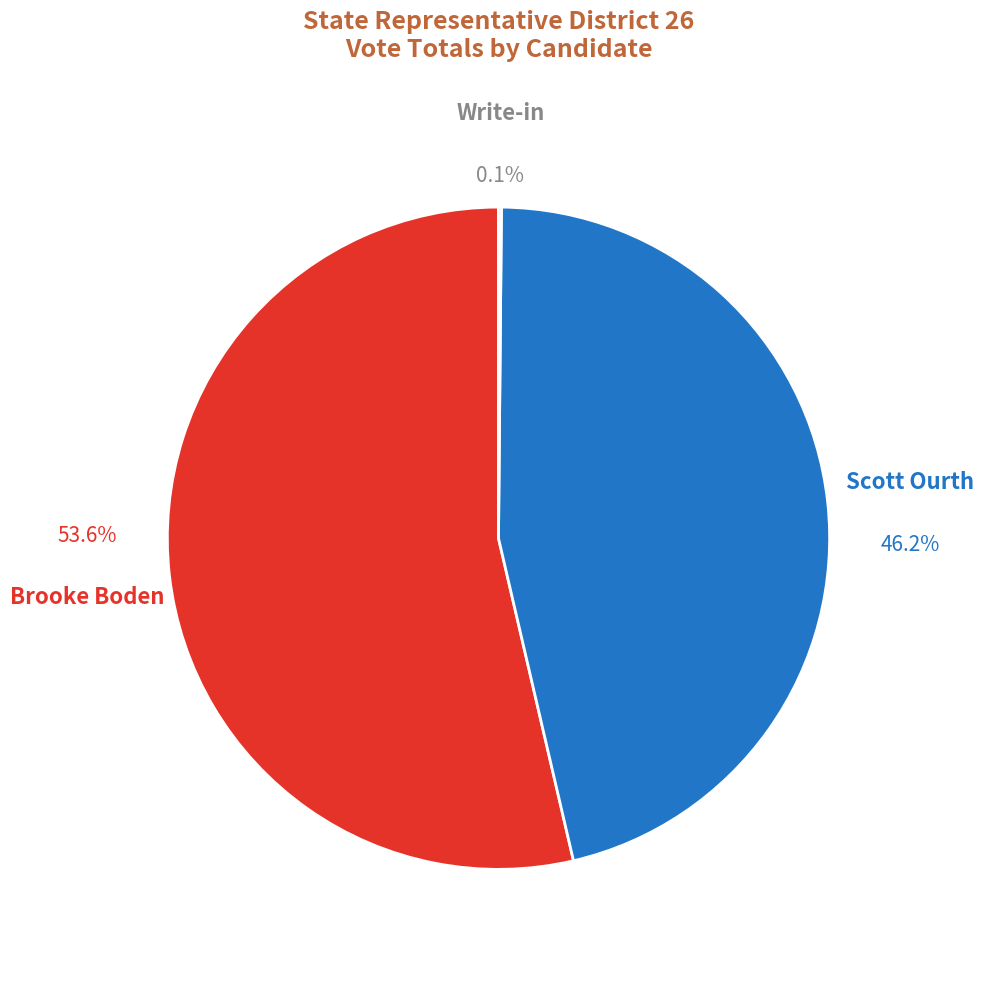

What is the largest slice in the pie chart?

Brooke Boden